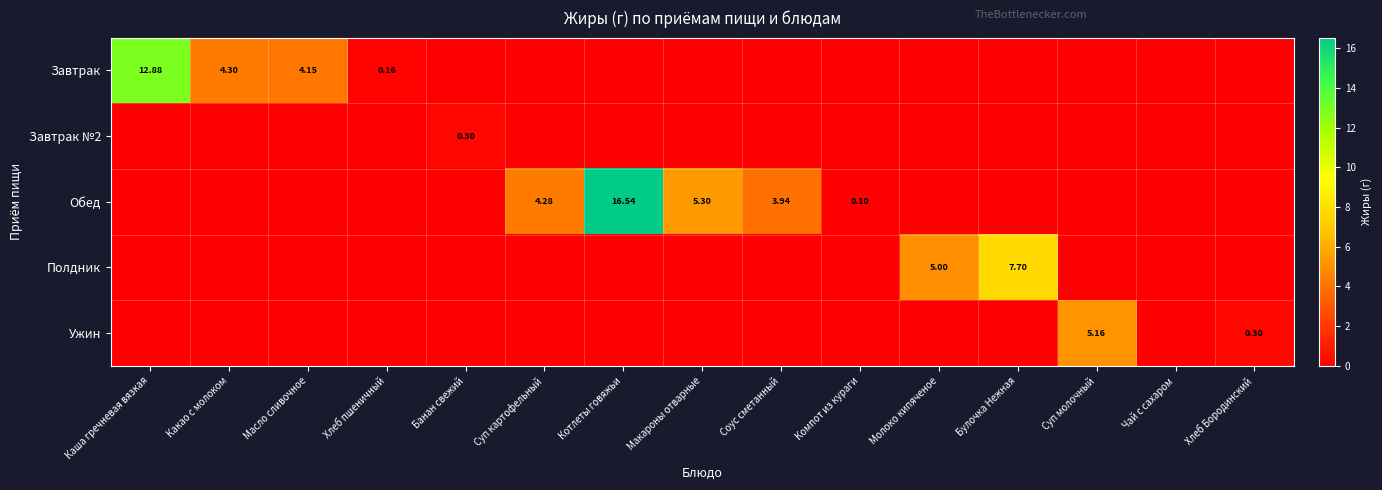

At how many categories does at least one series exceed 15?

1